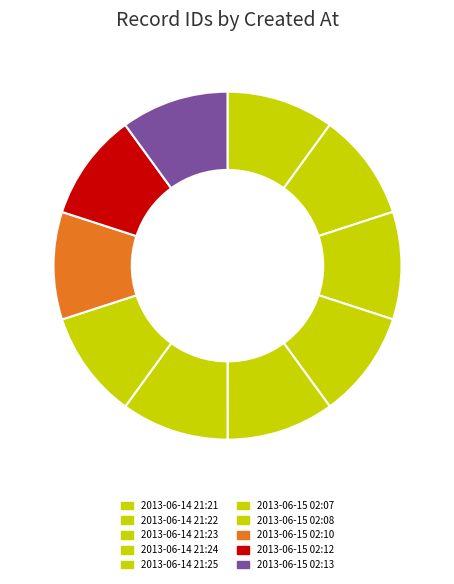

Rank the categories by value from lowest to highest.

2013-06-14 21:21, 2013-06-14 21:22, 2013-06-14 21:23, 2013-06-14 21:24, 2013-06-14 21:25, 2013-06-15 02:07, 2013-06-15 02:08, 2013-06-15 02:10, 2013-06-15 02:12, 2013-06-15 02:13